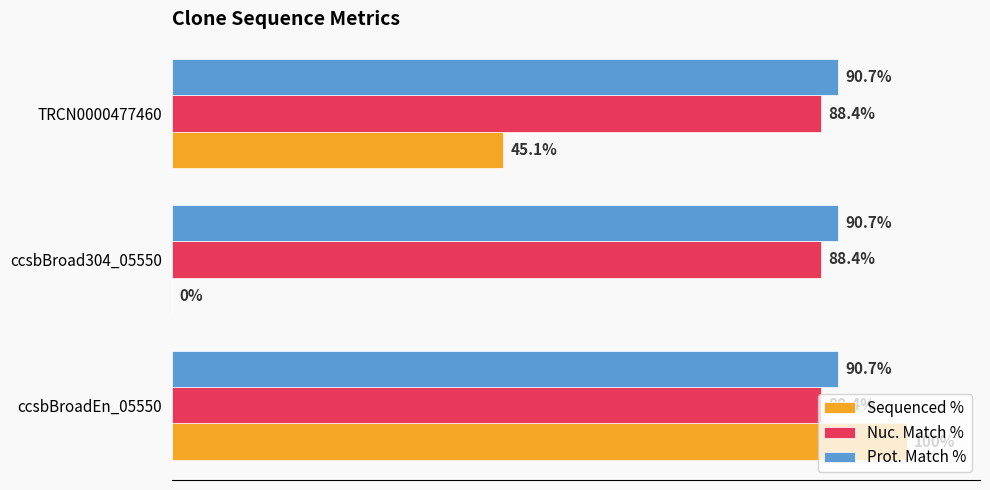

At which category does the chart reach its peak across all series?

ccsbBroadEn_05550